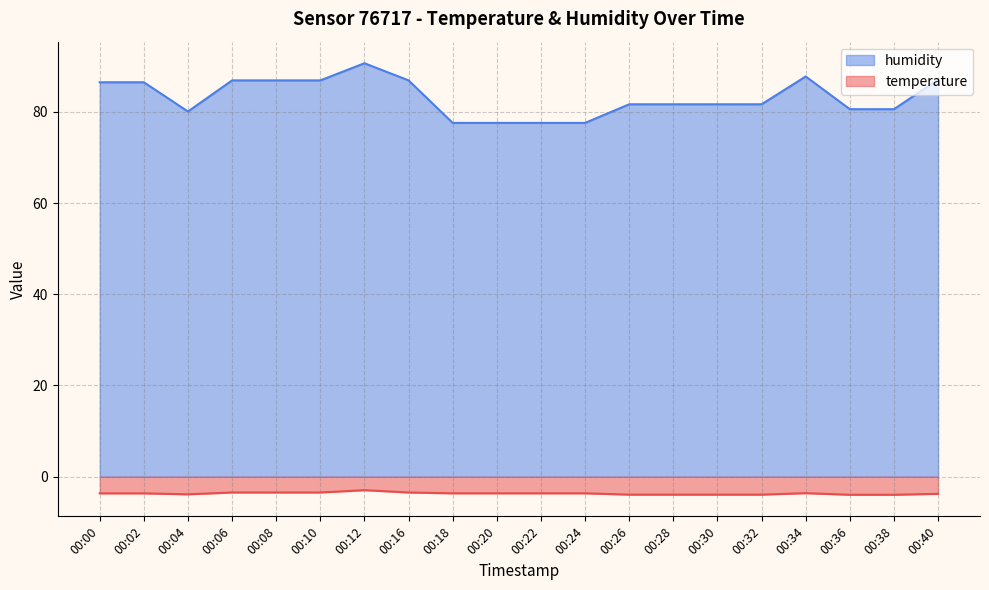

Which category has the lowest value across all series?

00:36